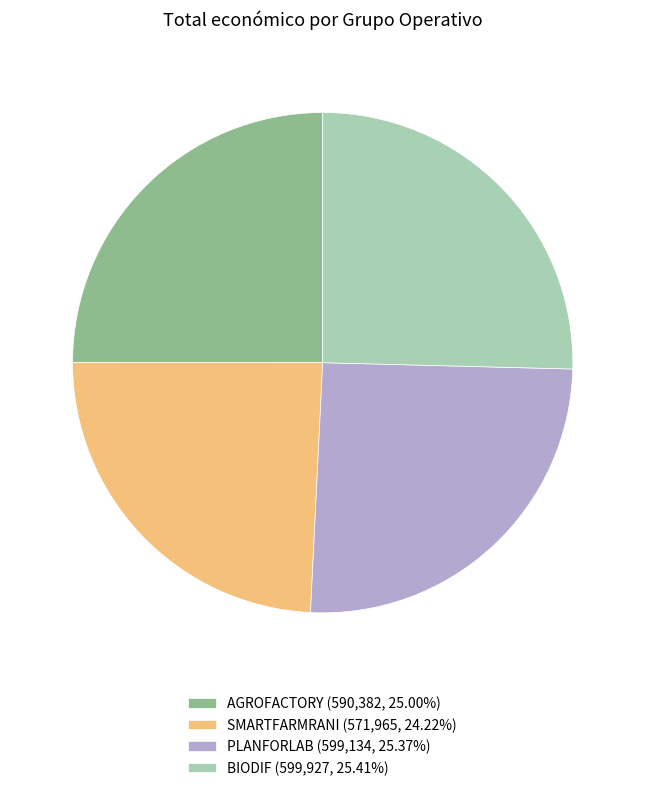

Approximately how many times larger is the value at PLANFORLAB compared to SMARTFARMRANI?

1.0